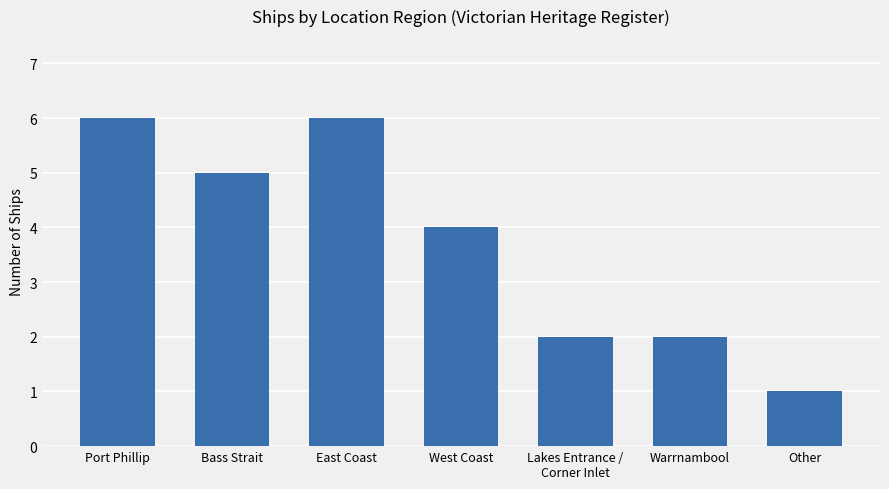

What position from the right is Other?

1